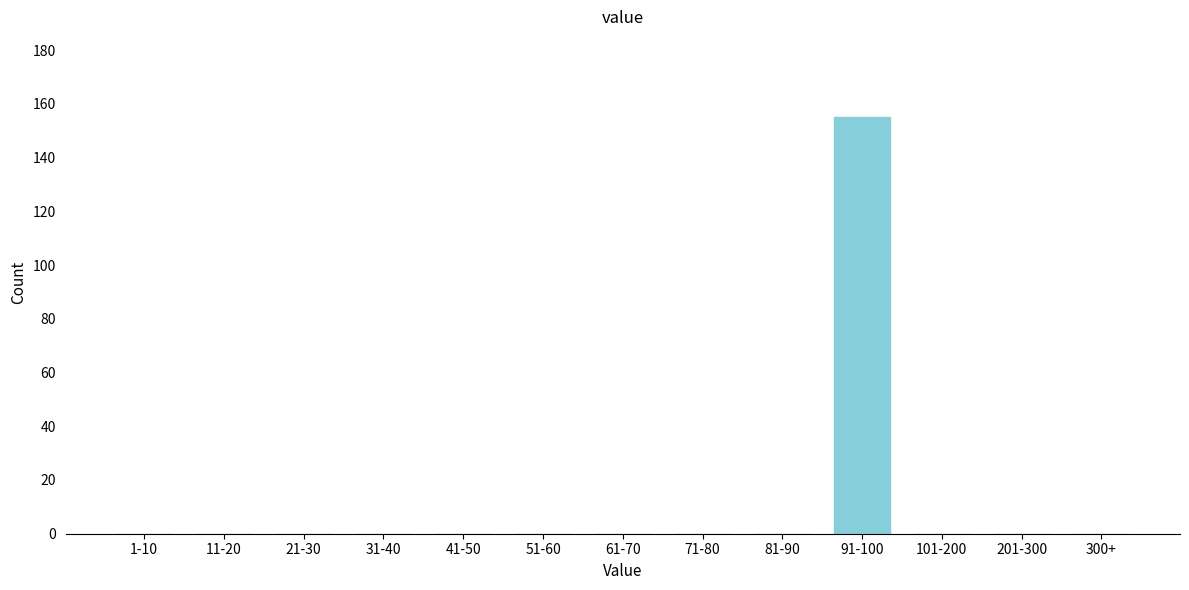

Reading left to right, extract all data points from this chart.

1-10=0	11-20=0	21-30=0	31-40=0	41-50=0	51-60=0	61-70=0	71-80=0	81-90=0	91-100=155	101-200=0	201-300=0	300+=0